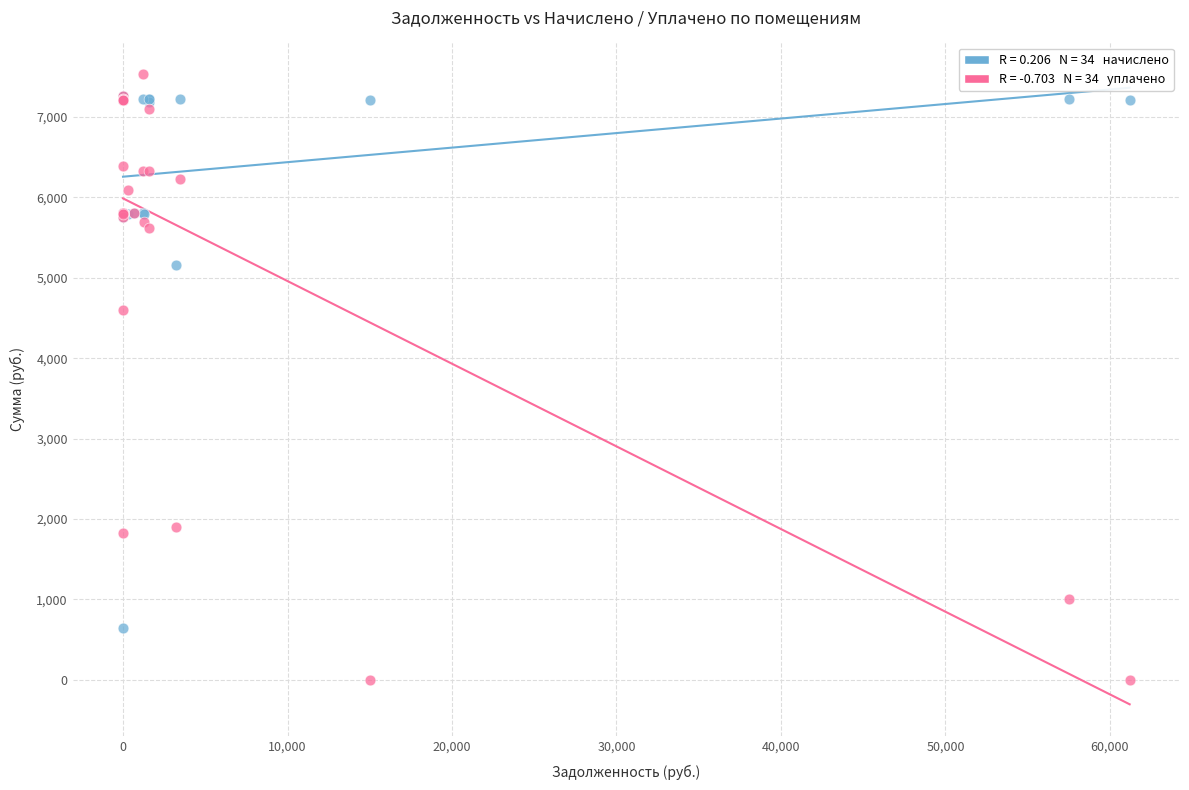

Across all series, what Y value is closest to 3767?

4602.6